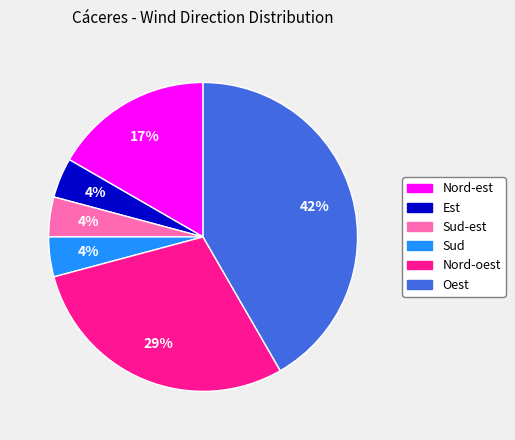

Is there any slice that represents more than half of the pie?

No